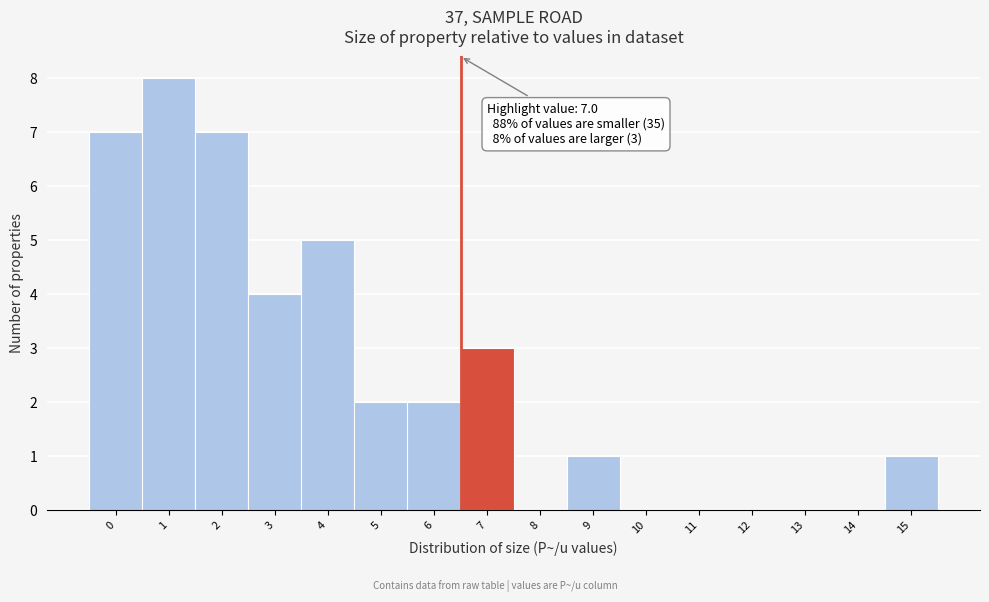

Reading left to right, list all the values displayed in this chart.

0=7	1=8	2=7	3=4	4=5	5=2	6=2	7=3	8=0	9=1	10=0	11=0	12=0	13=0	14=0	15=1